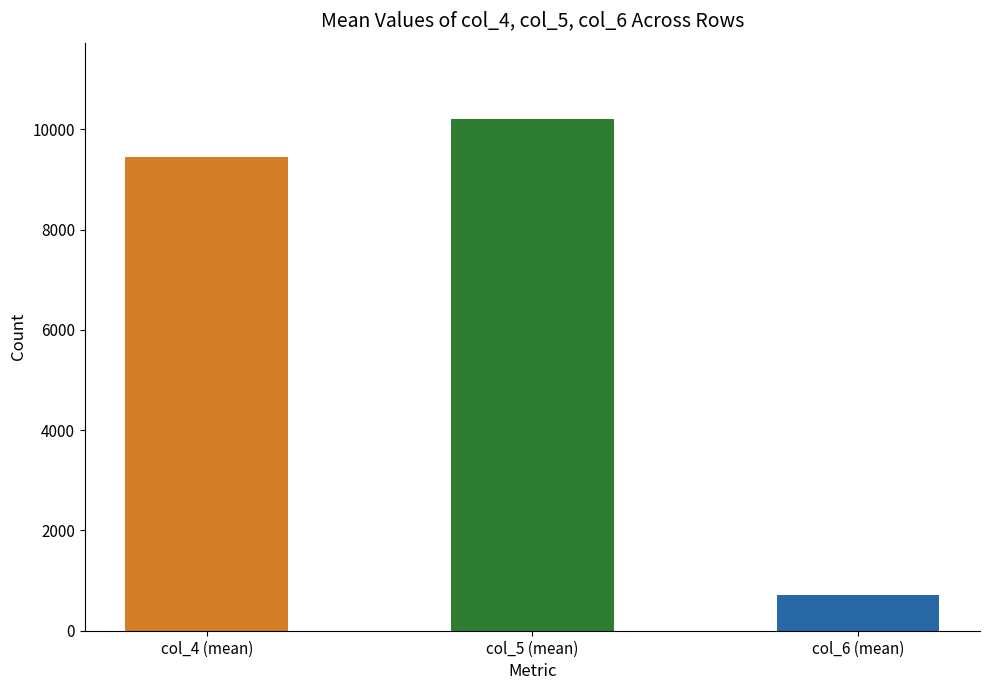

What is the value of the col_5 bar at the 6th from the left?

10159